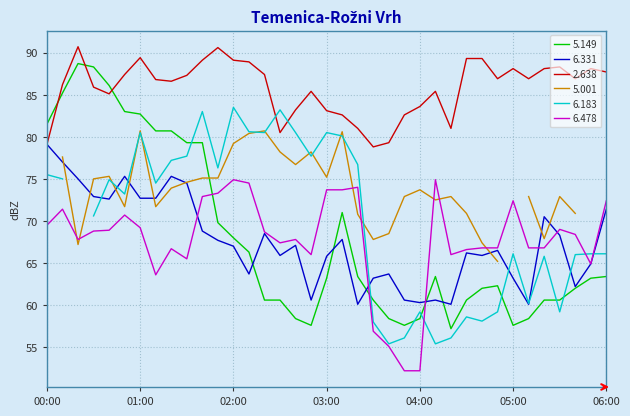

Where do 6.478 and 5.149 first cross each other?

01:40 and 01:50